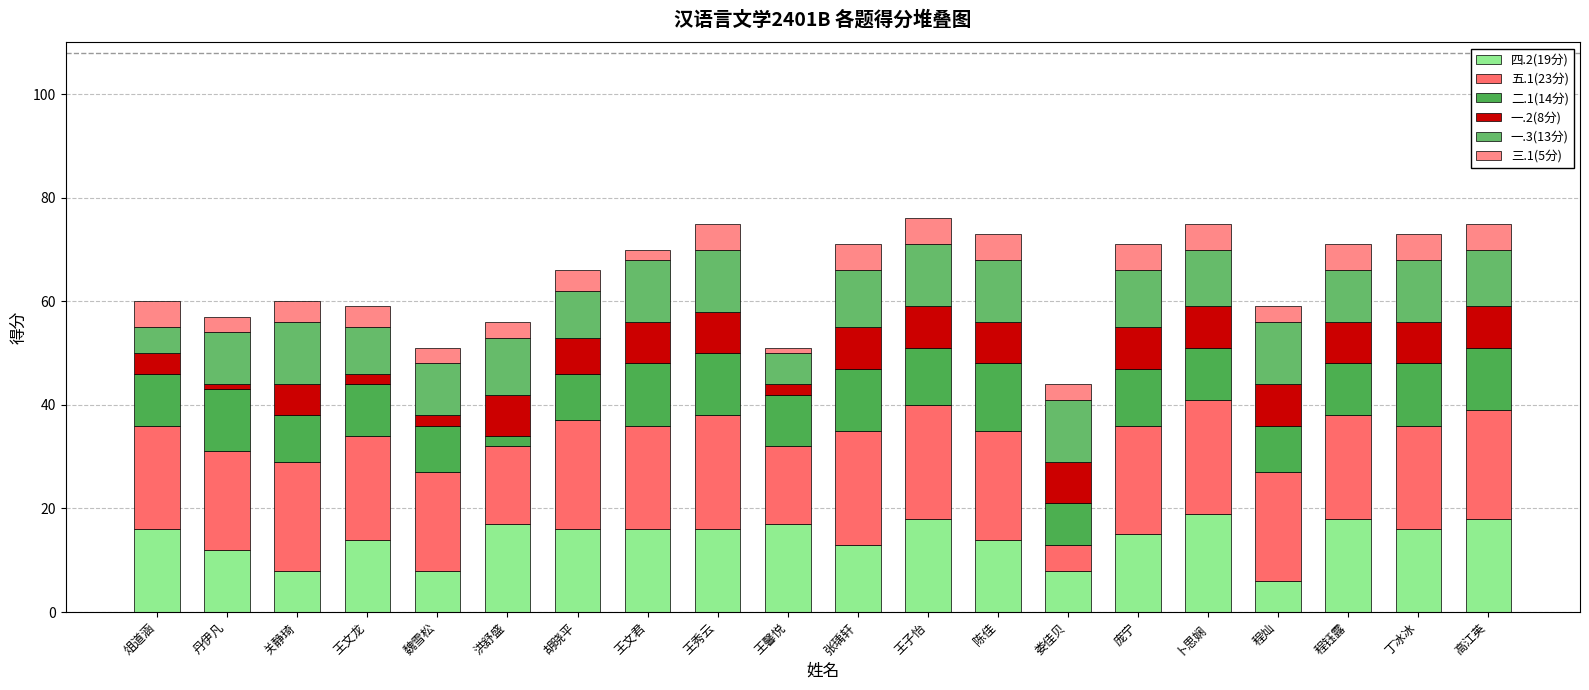

How many series are shown in this chart?

6